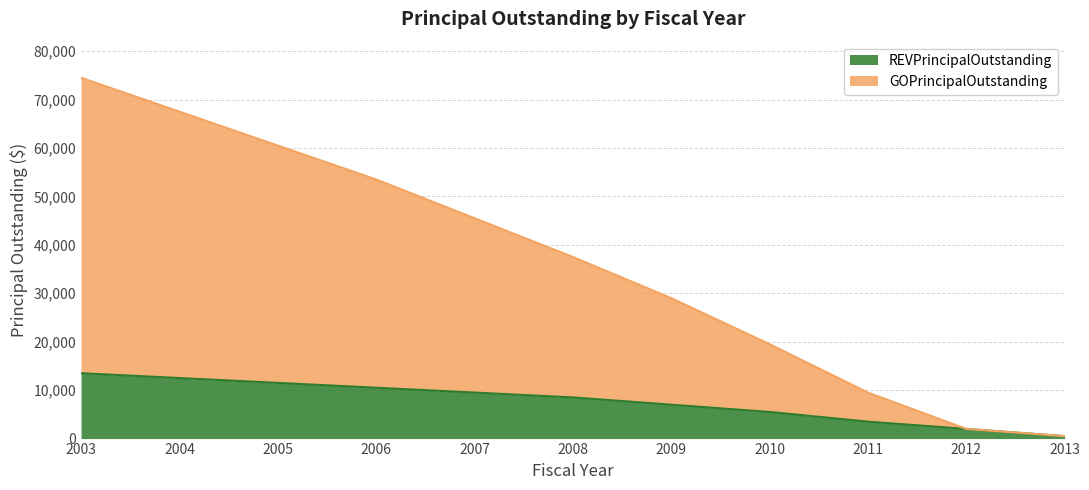

Reading right to left, extract all data points from this chart.

REVPrincipalOutstanding: 500	2000	3500	5500	7000	8500	9500	10500	11500	12500	13500
GOPrincipalOutstanding: 500	2000	9500	19500	29000	37500	45500	53500	60500	67500	74500